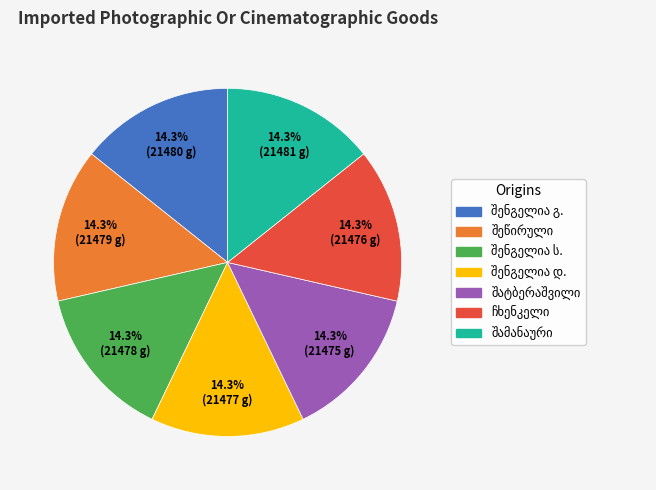

Is there a majority slice in this chart?

No